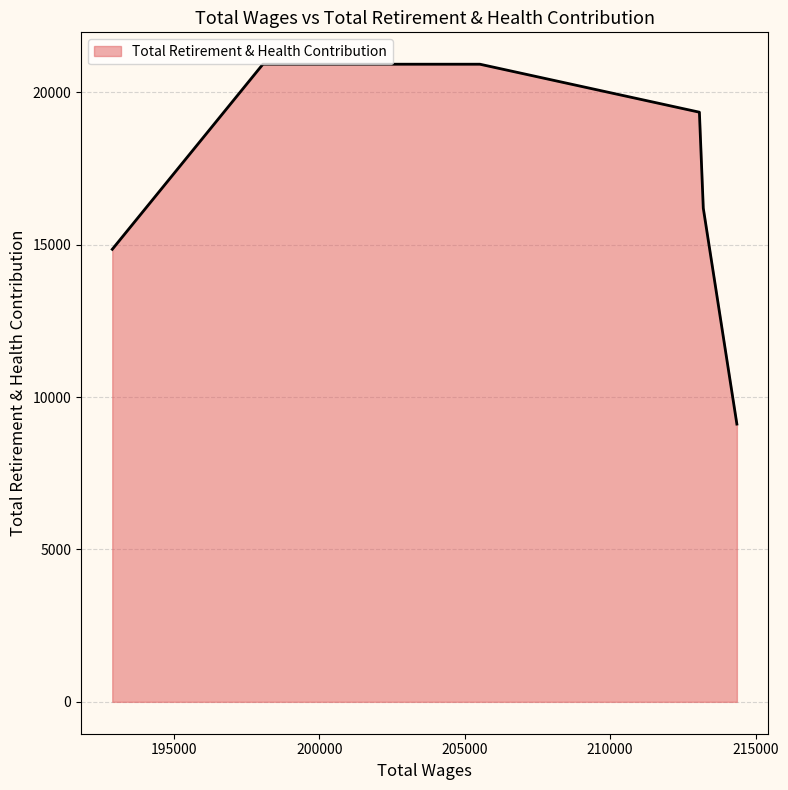

What is the minimum value shown in the chart?

9112